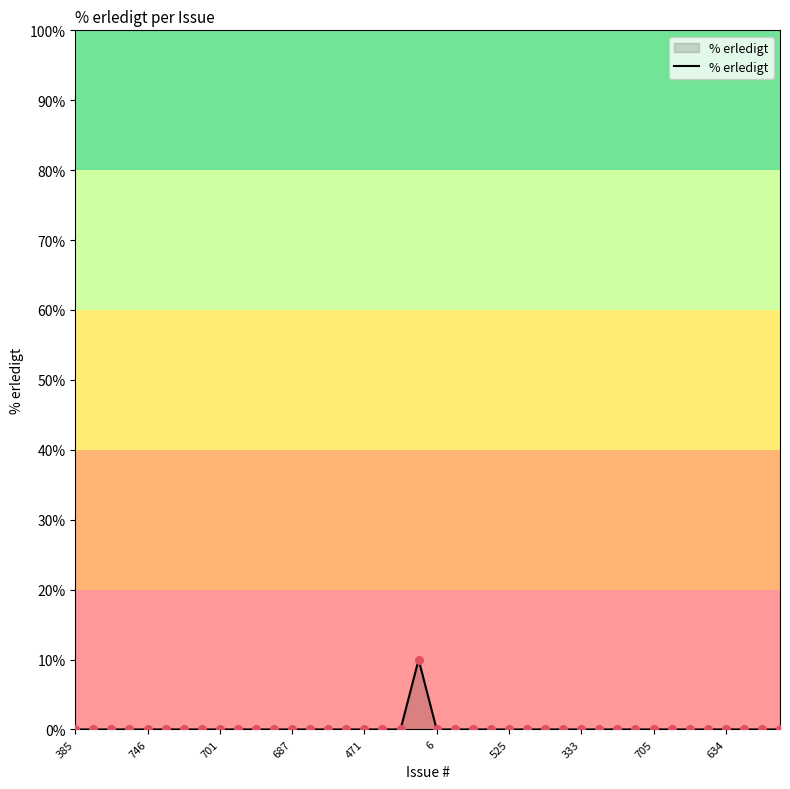

What is the greatest value displayed?

10